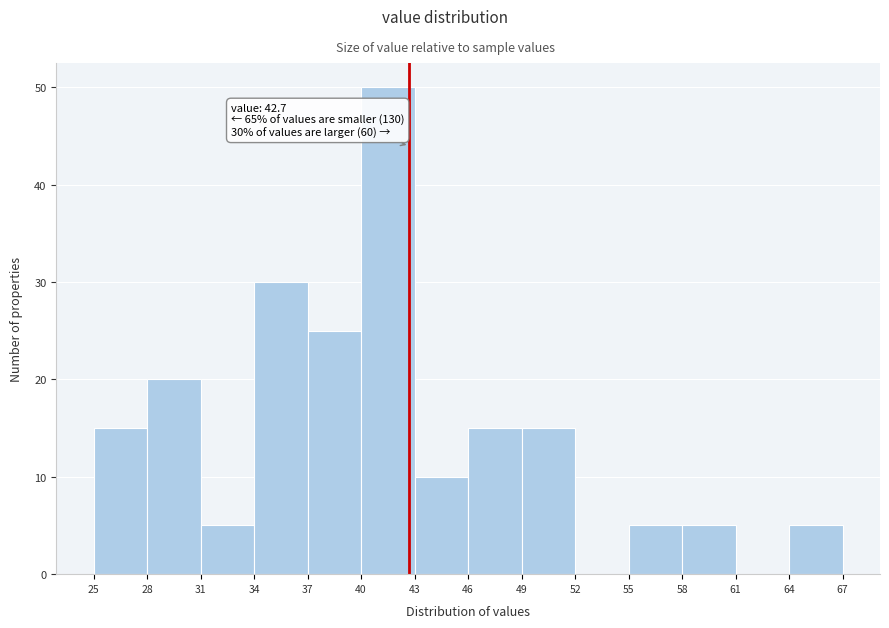

Over which range of the x-axis is the bar tallest?

40 to 43